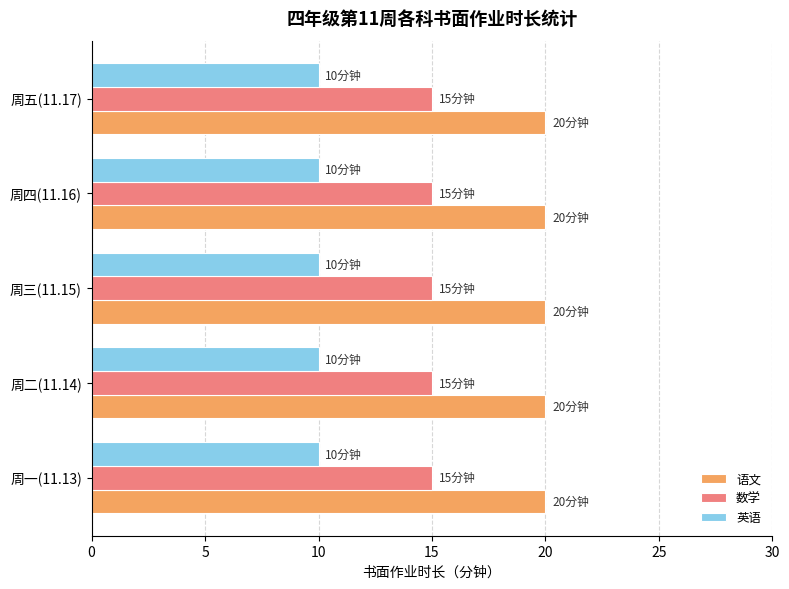

At 周二(11.14), list the series in order from largest to smallest.

语文, 数学, 英语